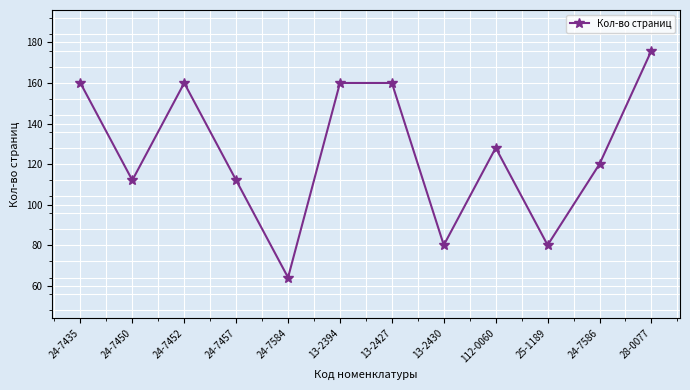

Between 24-7450 and 13-2394, which is larger?

13-2394